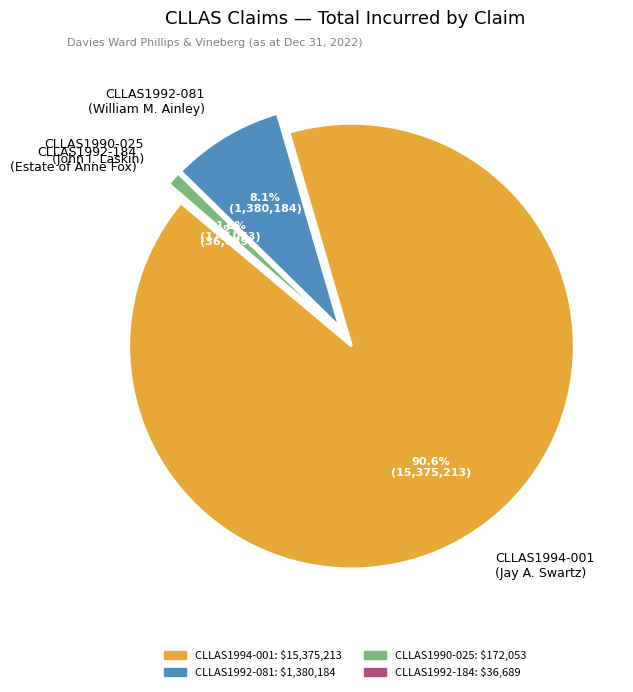

Is there a majority slice in this chart?

Yes